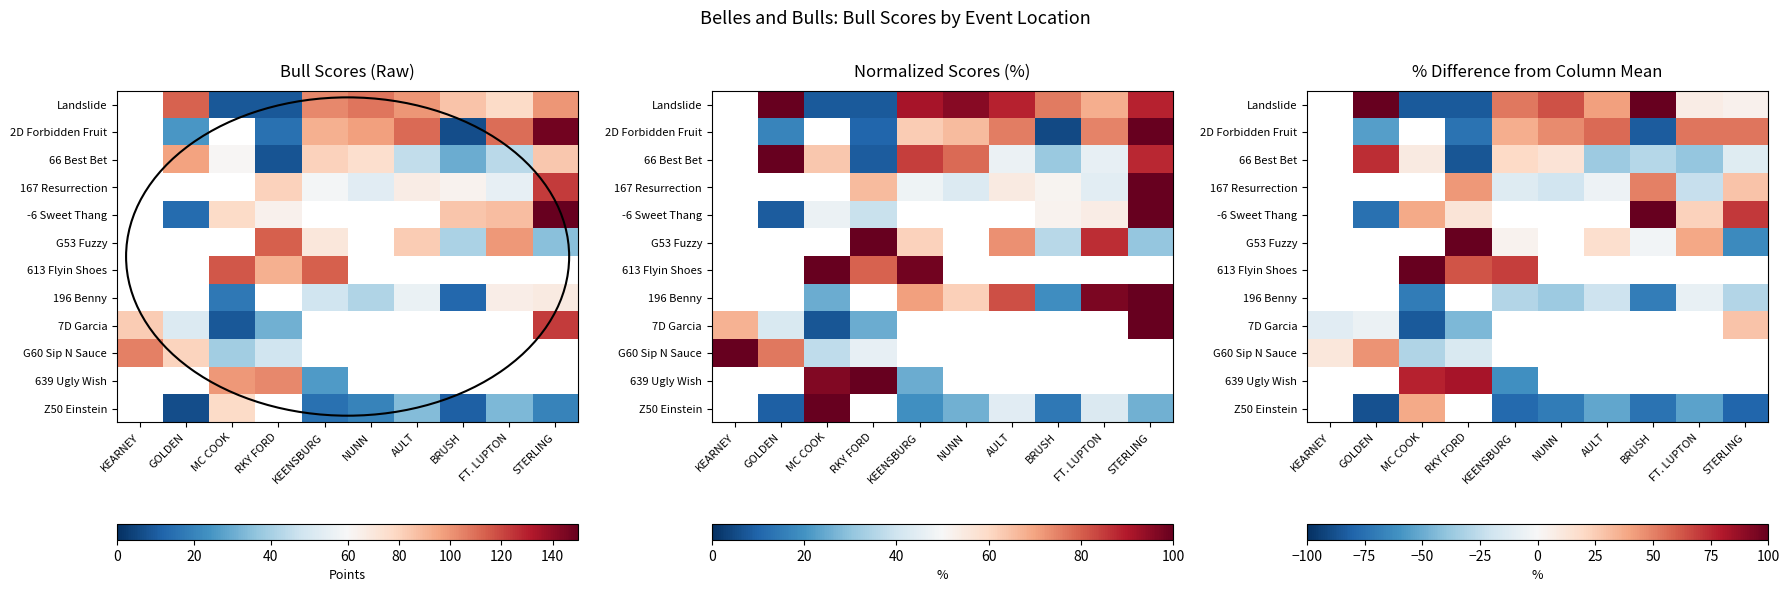

Which has a higher value, FT. LUPTON or GOLDEN?

GOLDEN